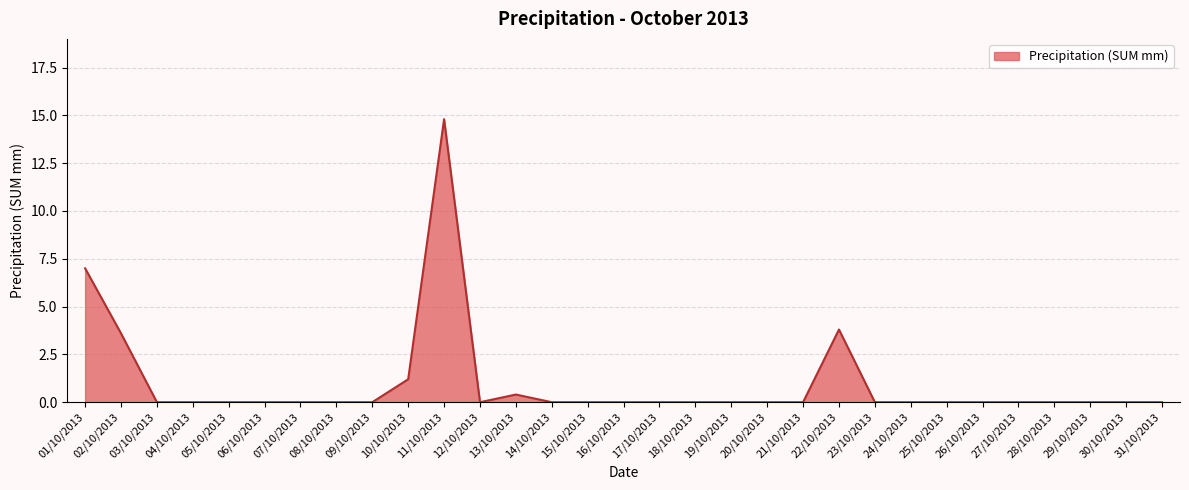

What is the change in value from 08/10/2013 to 11/10/2013?

+14.8